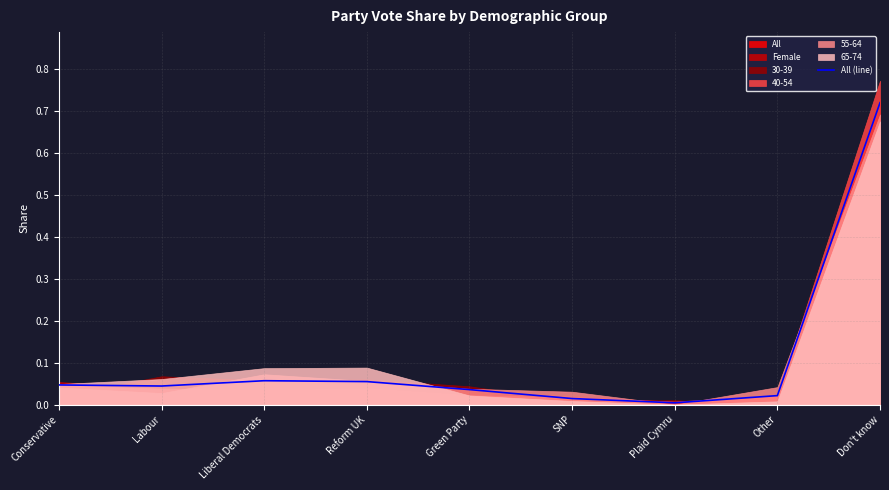

What is the sum of the values at Green Party and Don't know?

0.8